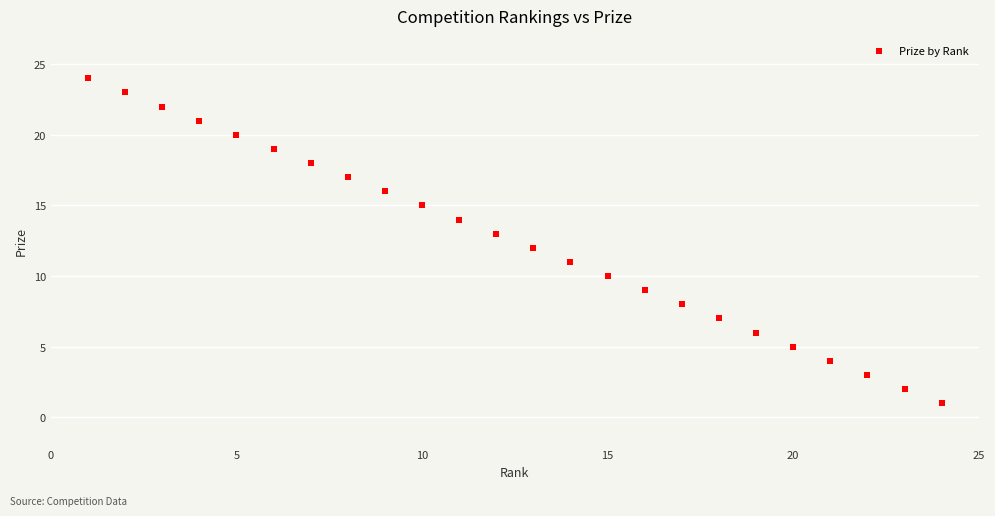

What is the range of Y values (max minus min)?

23